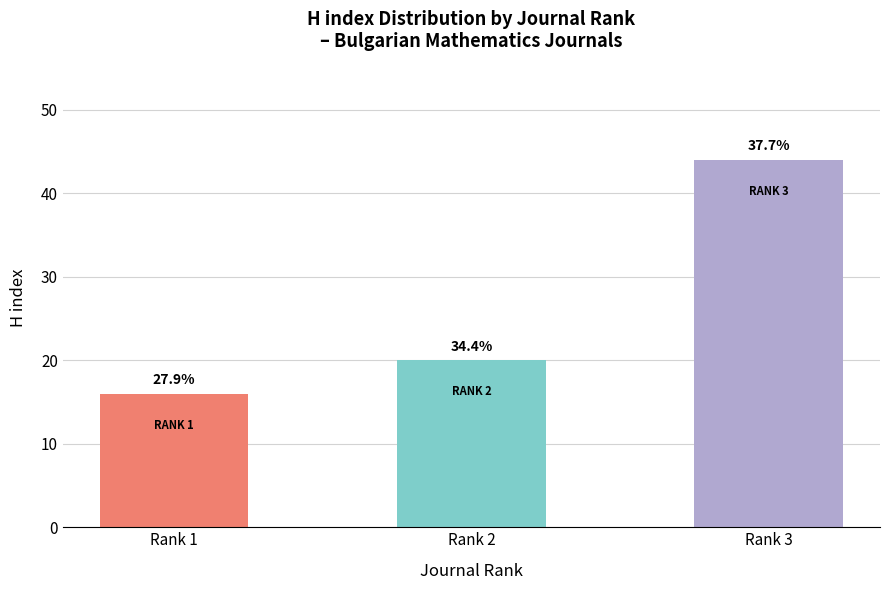

At which label is the value closest to 30?

Rank 2